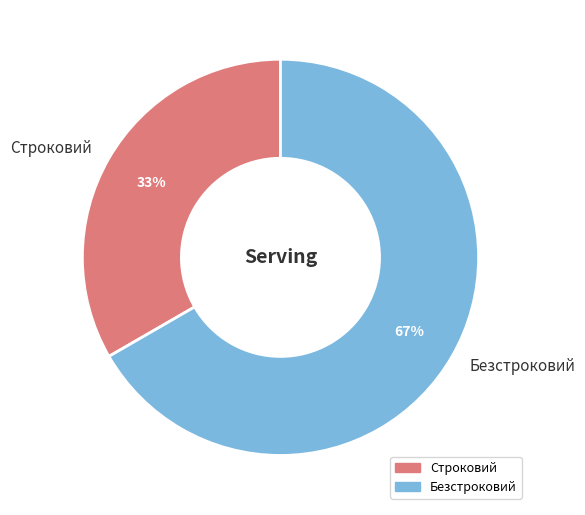

To the nearest percent, what is the average slice percentage?

50%